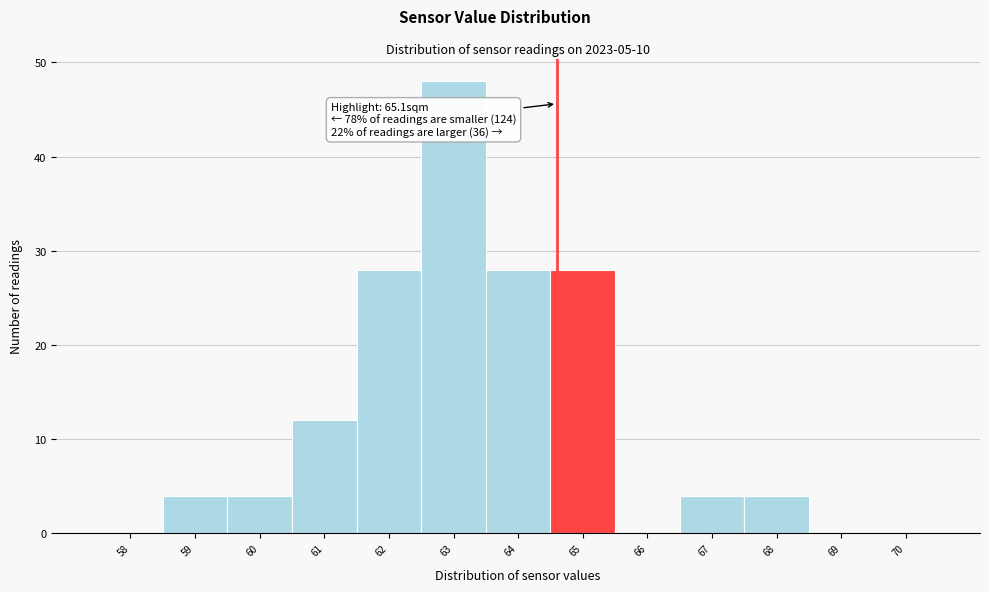

Reading left to right, extract all data points from this chart.

58=0	59=4	60=4	61=12	62=28	63=48	64=28	65=28	66=0	67=4	68=4	69=0	70=0